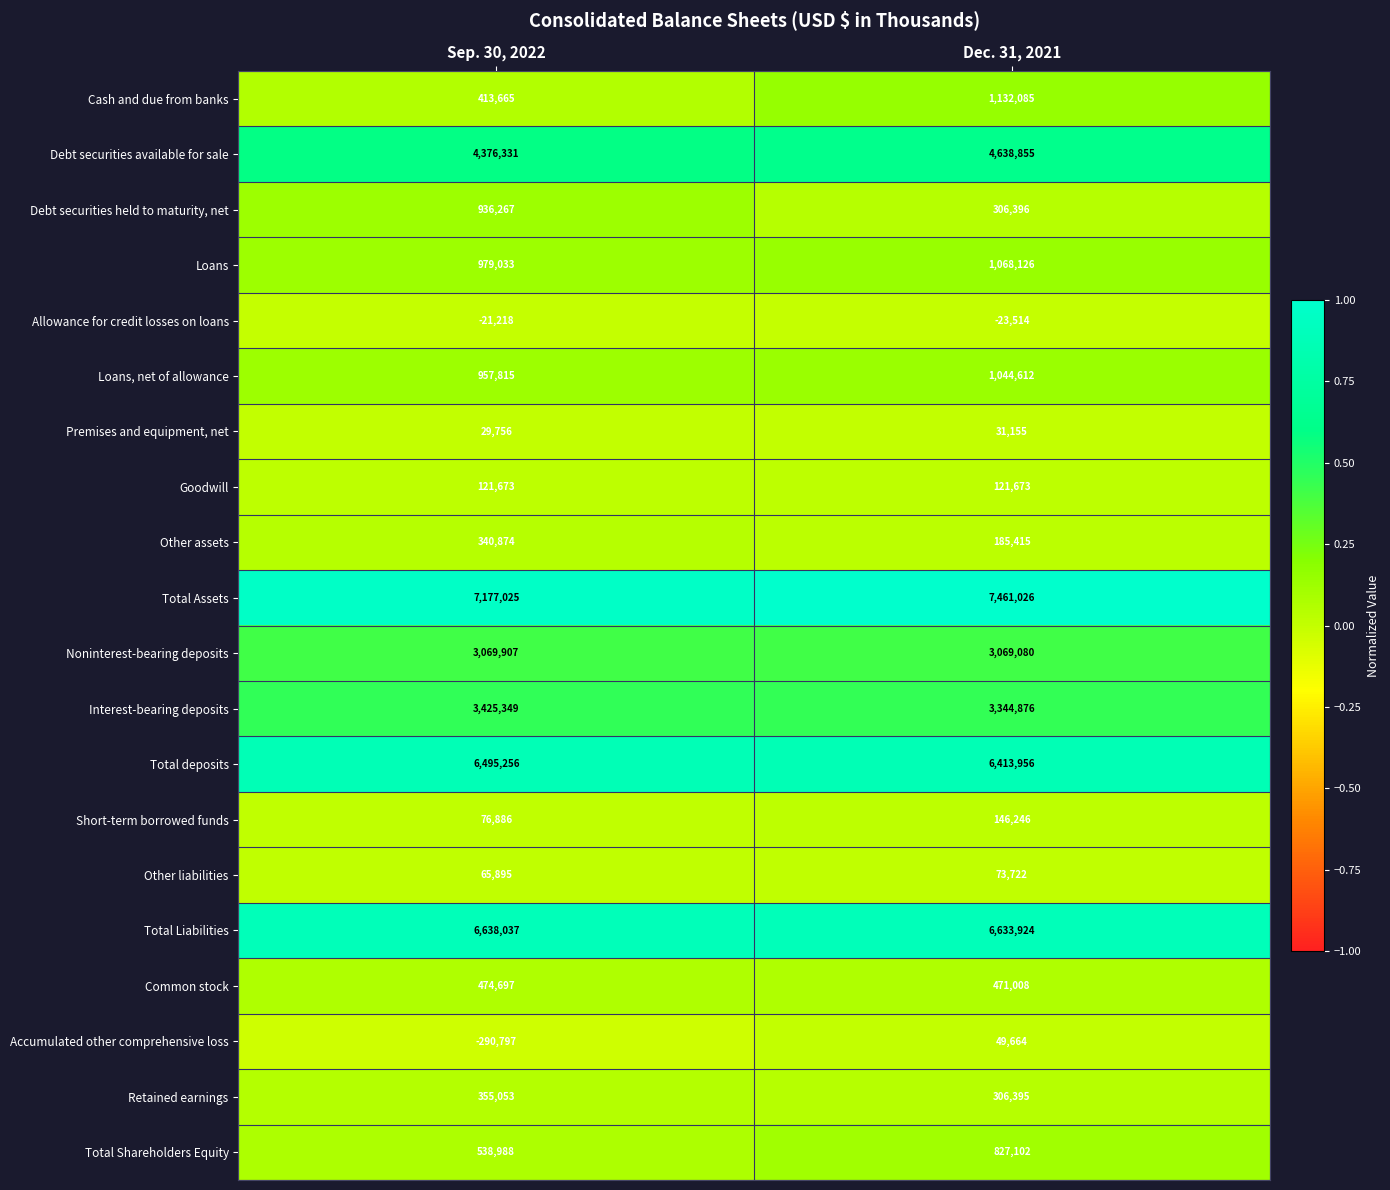

Is it true that Interest-bearing deposits equals 1719301 at Dec. 31, 2021?

False